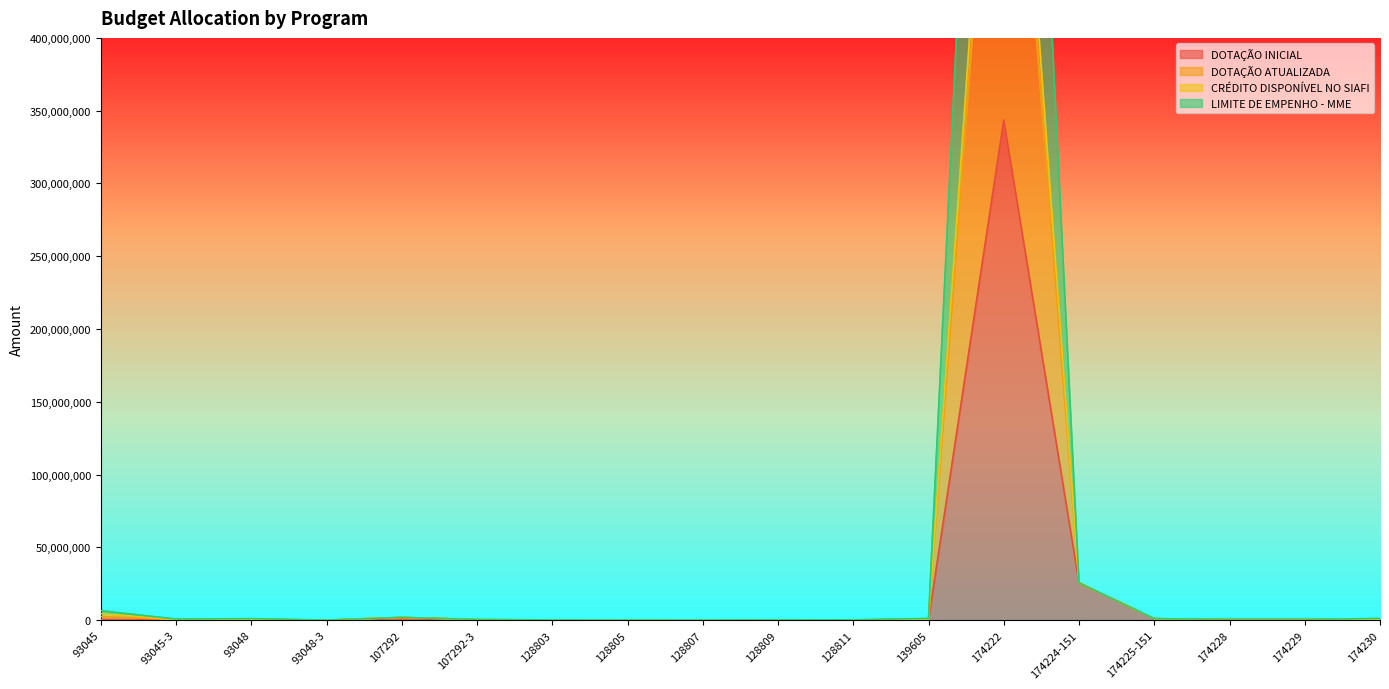

How many data points does each series have?

18